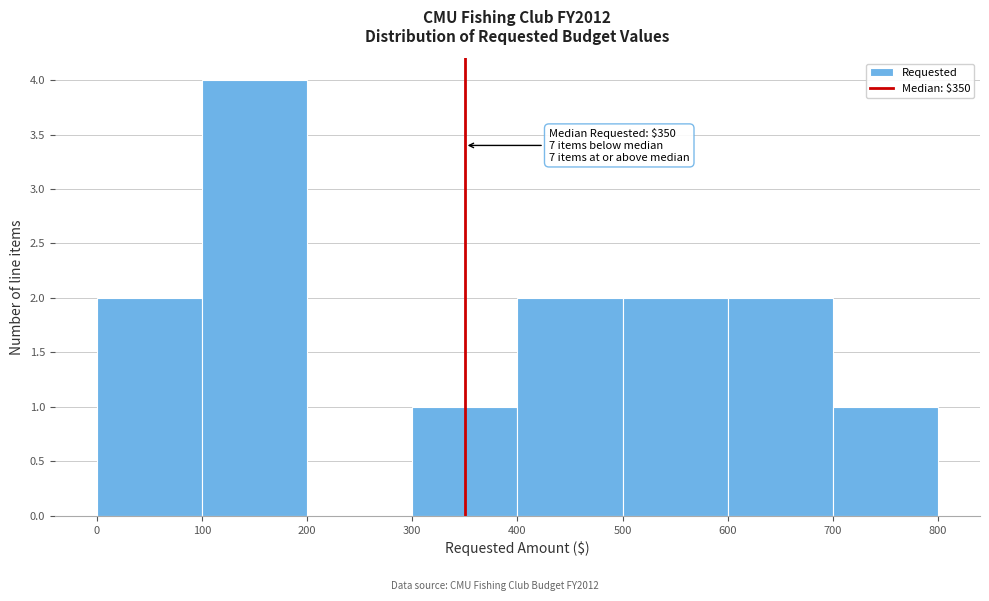

Which range on the x-axis has the tallest bar?

100 to 200